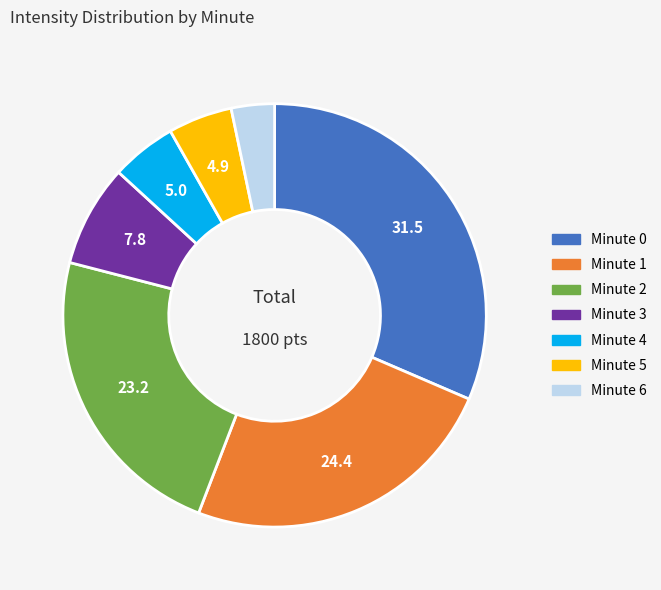

Is there a majority slice in this chart?

No